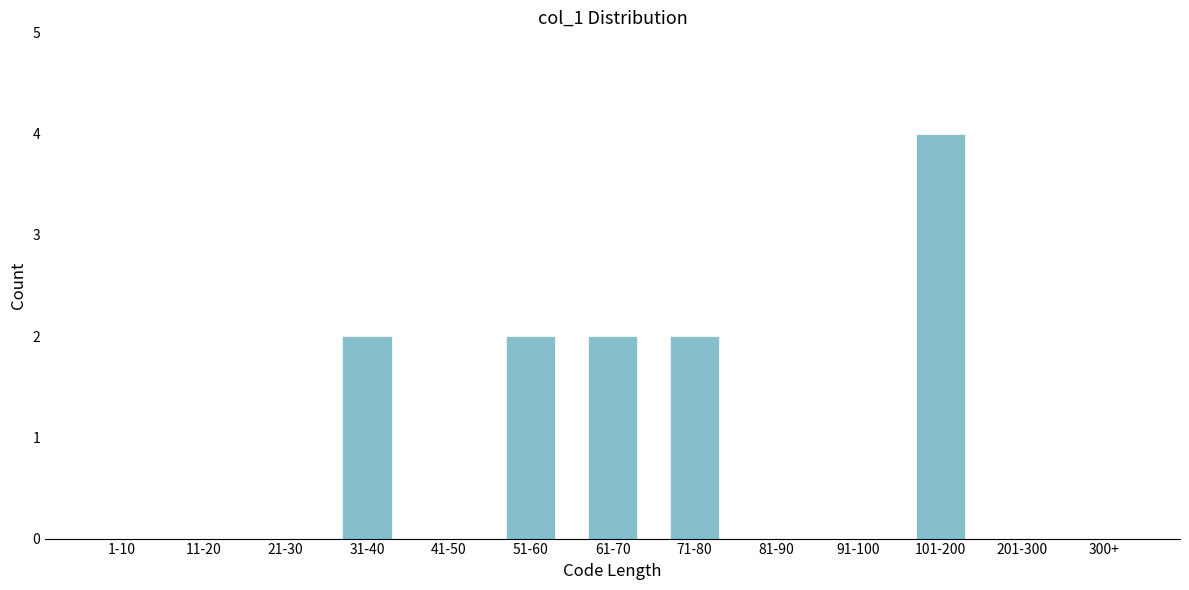

Reading left to right, extract all data points from this chart.

1-10=0	11-20=0	21-30=0	31-40=2	41-50=0	51-60=2	61-70=2	71-80=2	81-90=0	91-100=0	101-200=4	201-300=0	300+=0